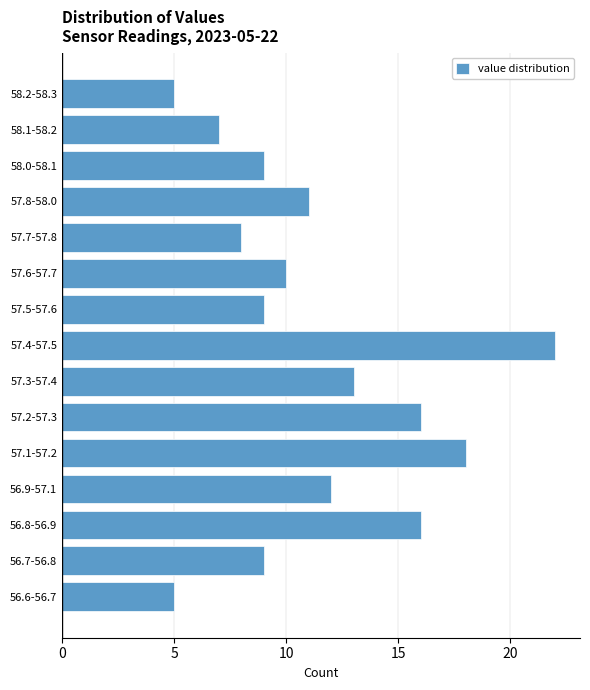

Reading bottom to top, transcribe all the data shown in this chart.

5	9	16	12	18	16	13	22	9	10	8	11	9	7	5